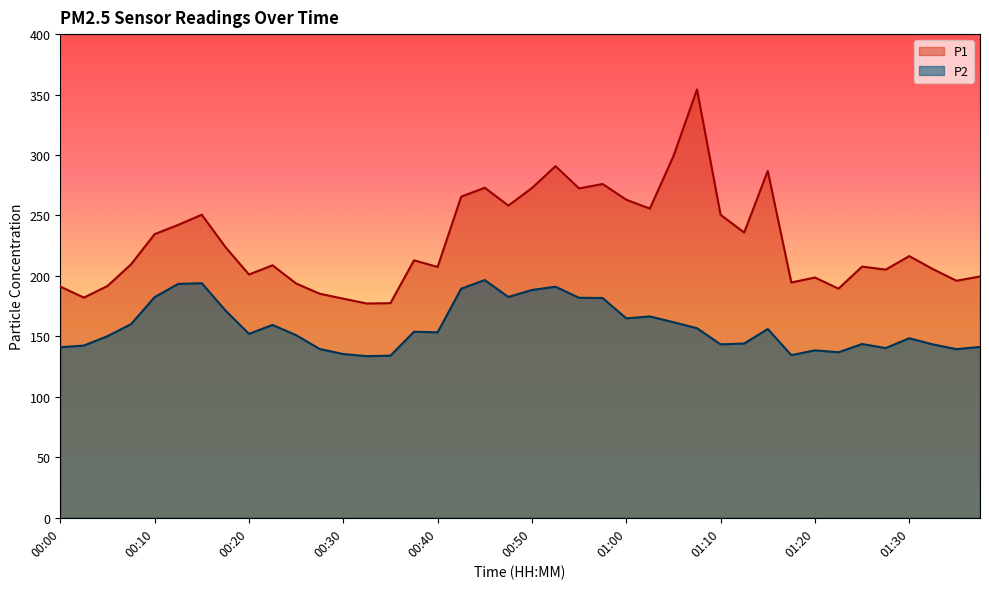

What is the difference between the second highest and second lowest values in the P2 series?

59.9